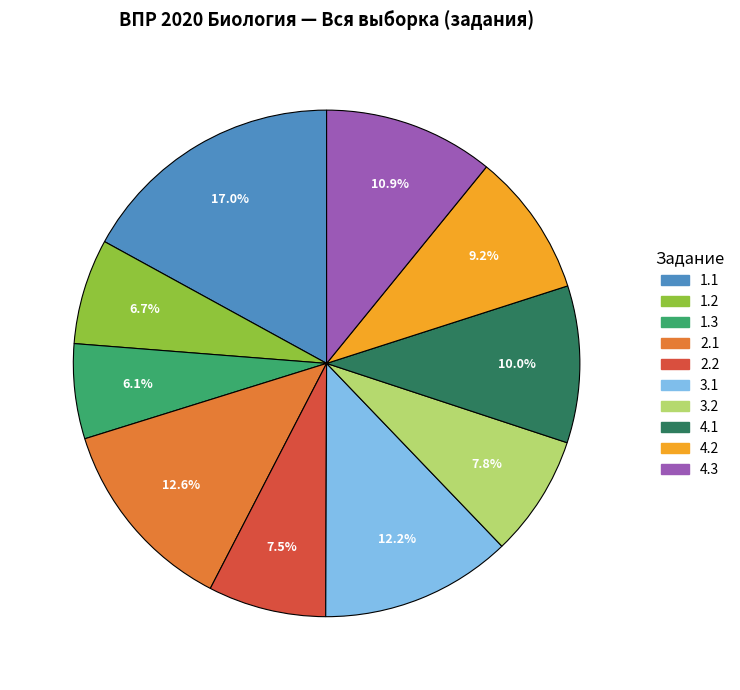

Does any single category account for the majority?

No